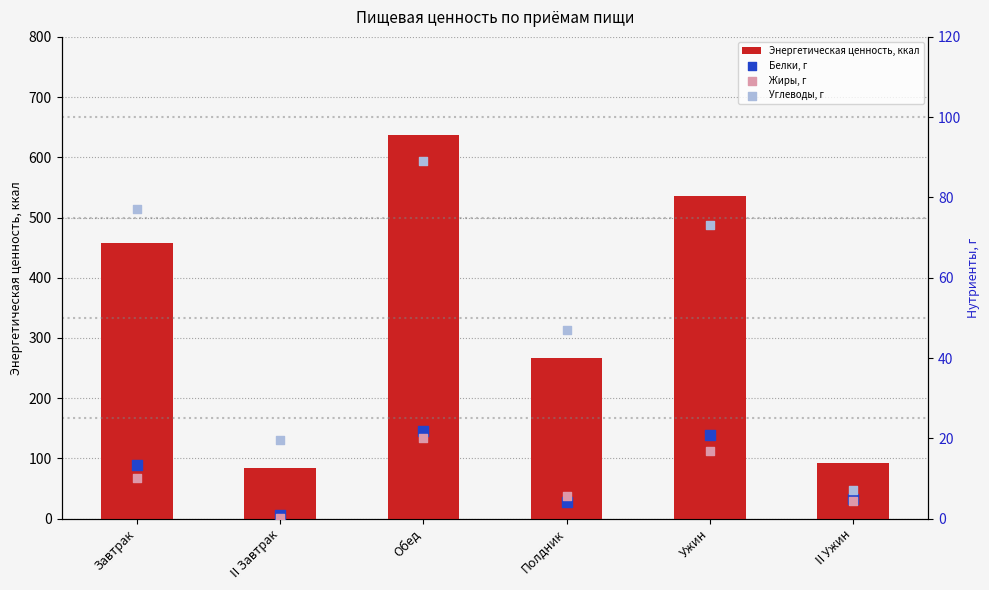

Which series contains the highest Y value?

Энергетическая ценность, ккал